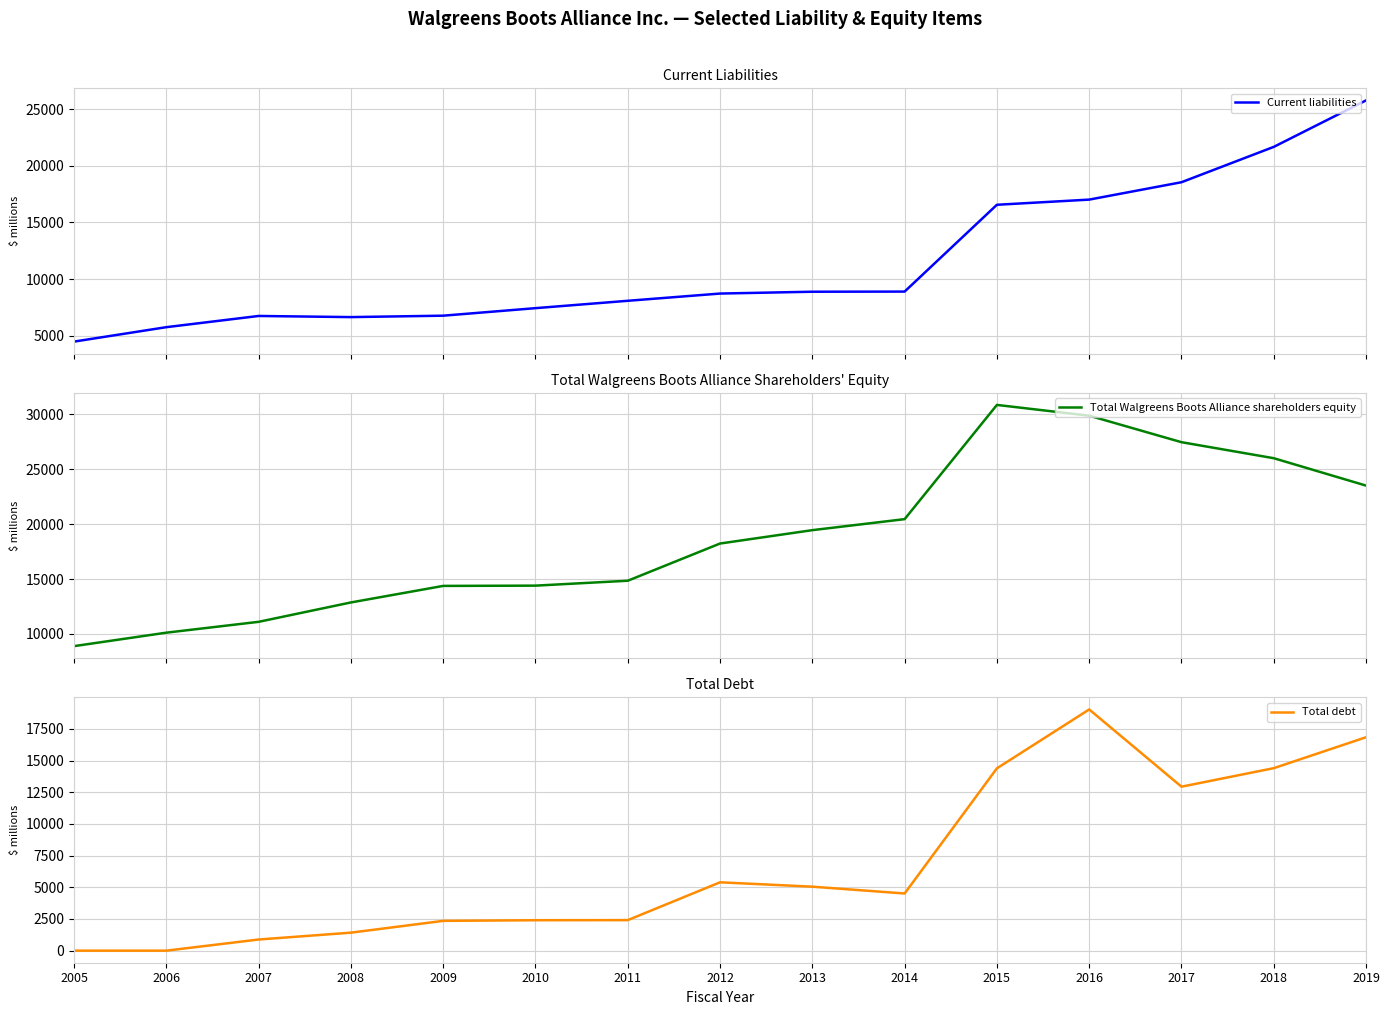

What is the difference between the highest and lowest values at 2005?

8890